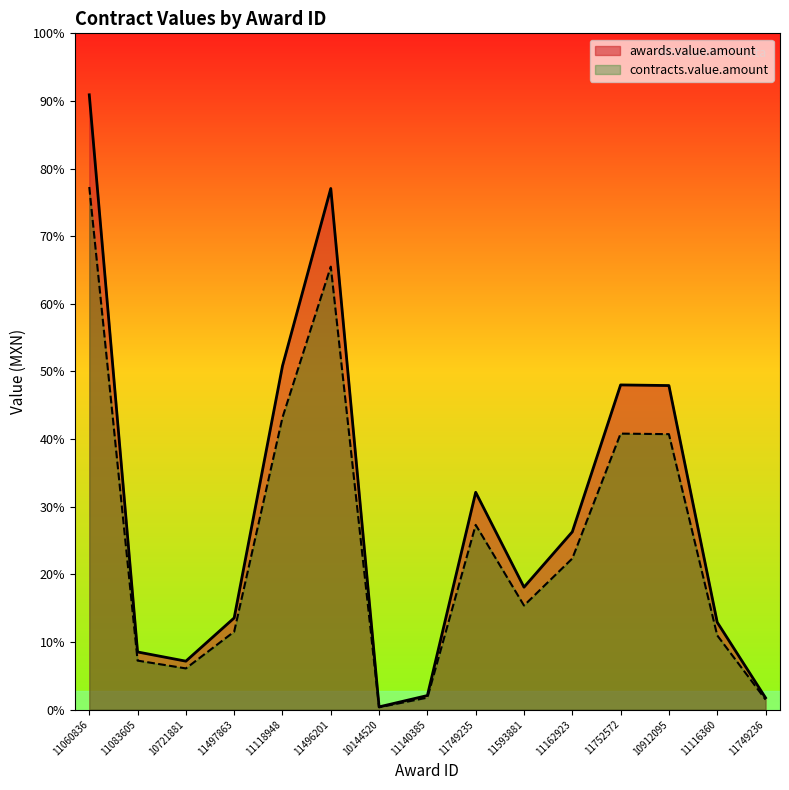

What are all the series names shown in the legend?

awards.value.amount, contracts.value.amount